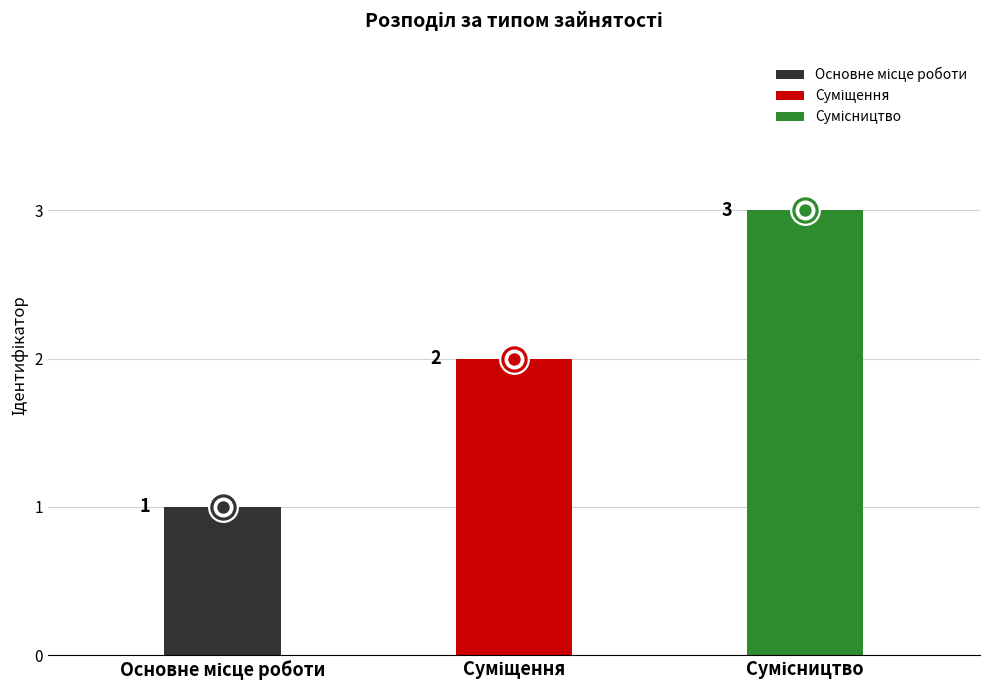

Approximately how many times larger is the value at Суміщення compared to Основне місце роботи?

2.0